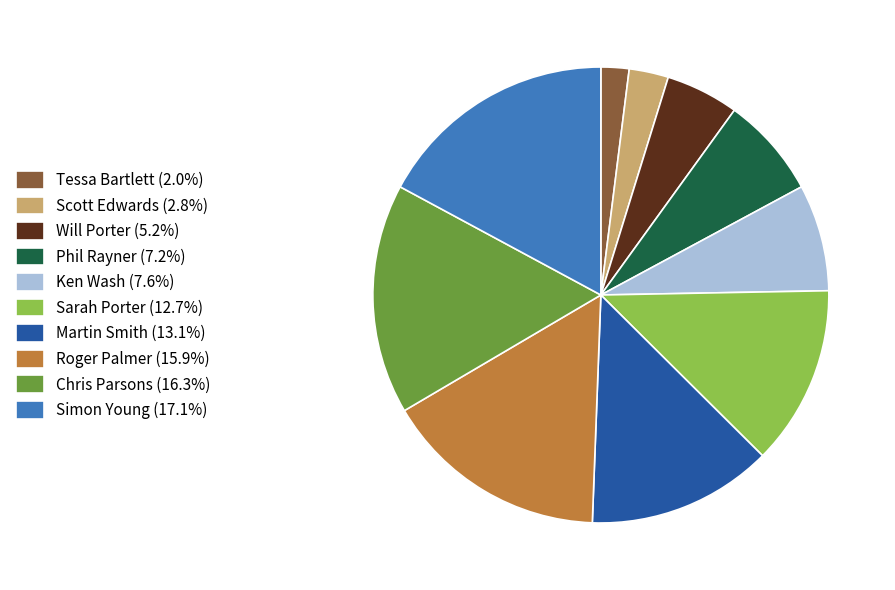

Between Ken Wash and Will Porter, which is larger?

Ken Wash